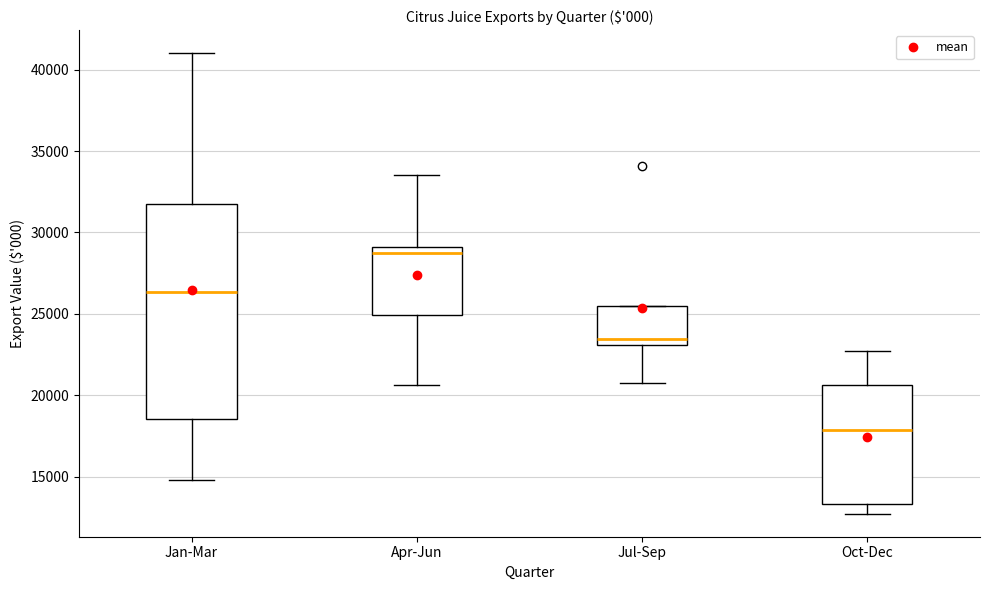

Reading left to right, read every box against the y-axis: the position of its median line, the range the box covers, and the ends of its whiskers. The values are not printed on the chart, so give them approximately, as read against the axis.

Jan-Mar: median 26500, box 18500 to 32000, whiskers 15000 to 41000
Apr-Jun: median 29000 (just below the box's upper edge), box 25000 to 29000, whiskers 20500 to 33500
Jul-Sep: median 23500, box 23000 to 25500, whiskers 20500 to 25500
Oct-Dec: median 18000, box 13500 to 20500, whiskers 12500 to 22500